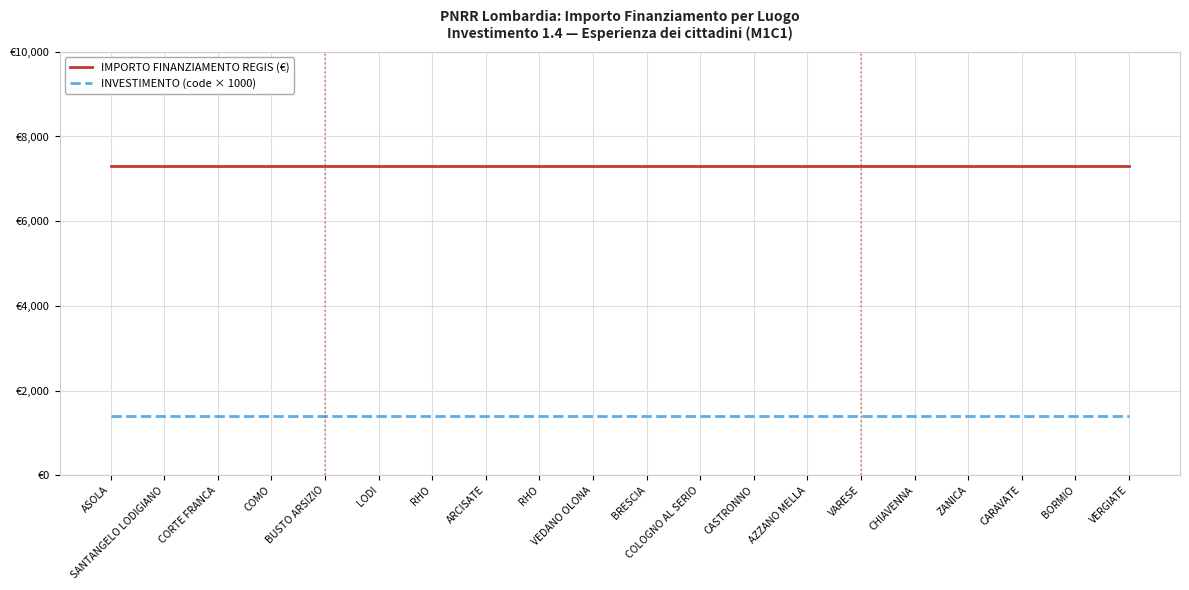

At which label does INVESTIMENTO (code × 1000) reach its peak?

ASOLA